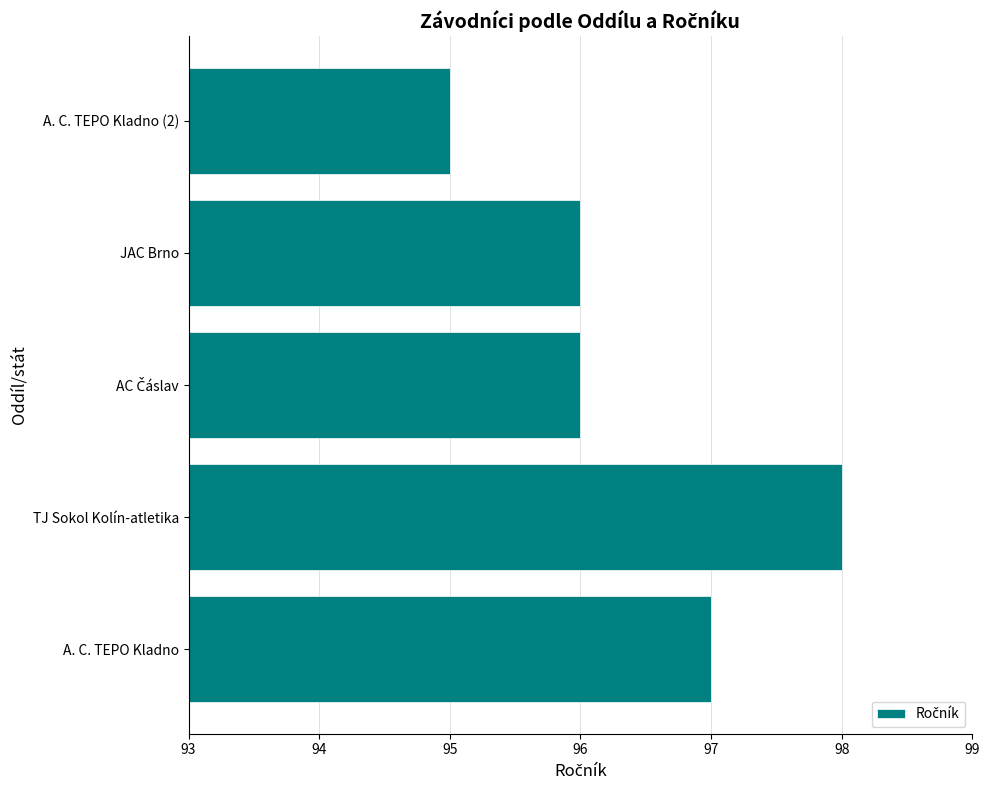

Reading bottom to top, extract all data points from this chart.

97	98	96	96	95